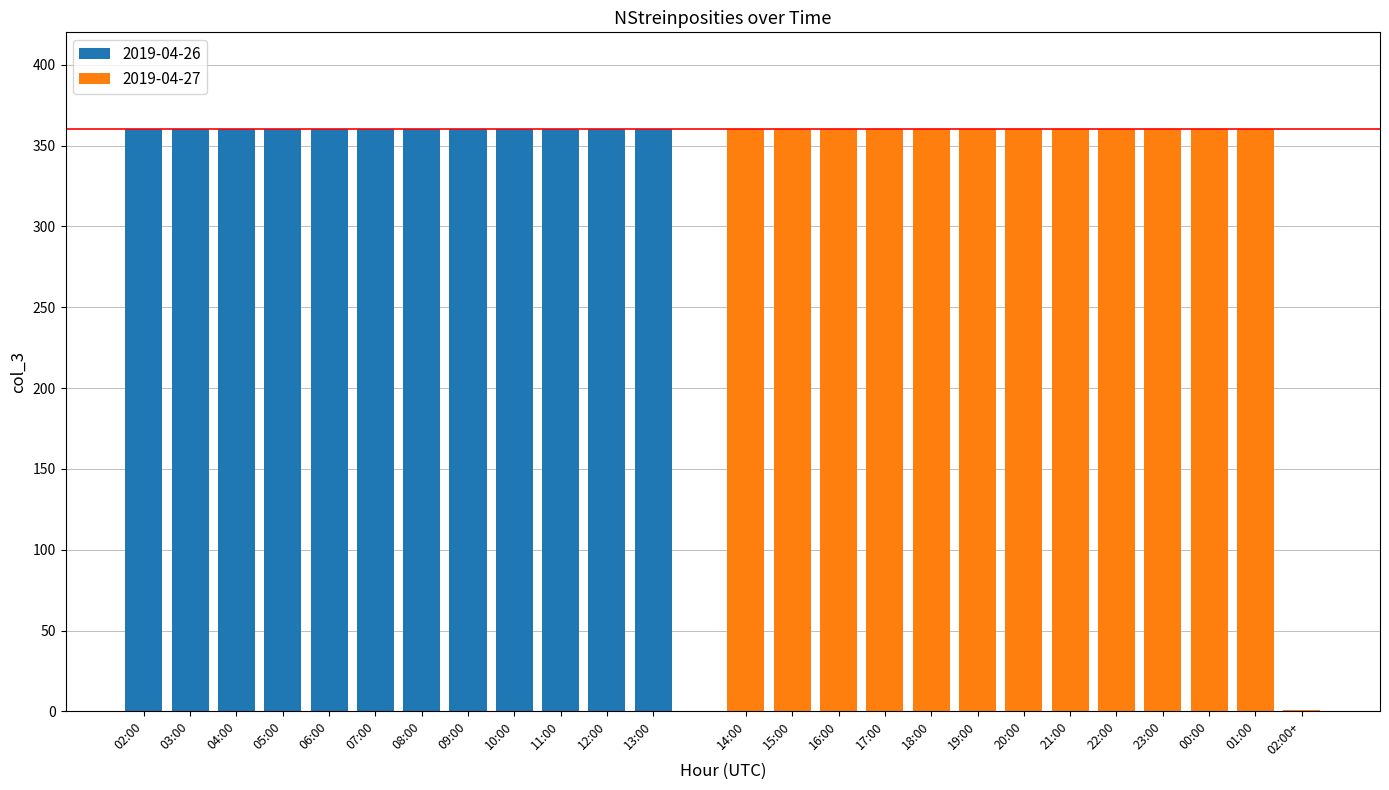

How many data points are less than 360?

1